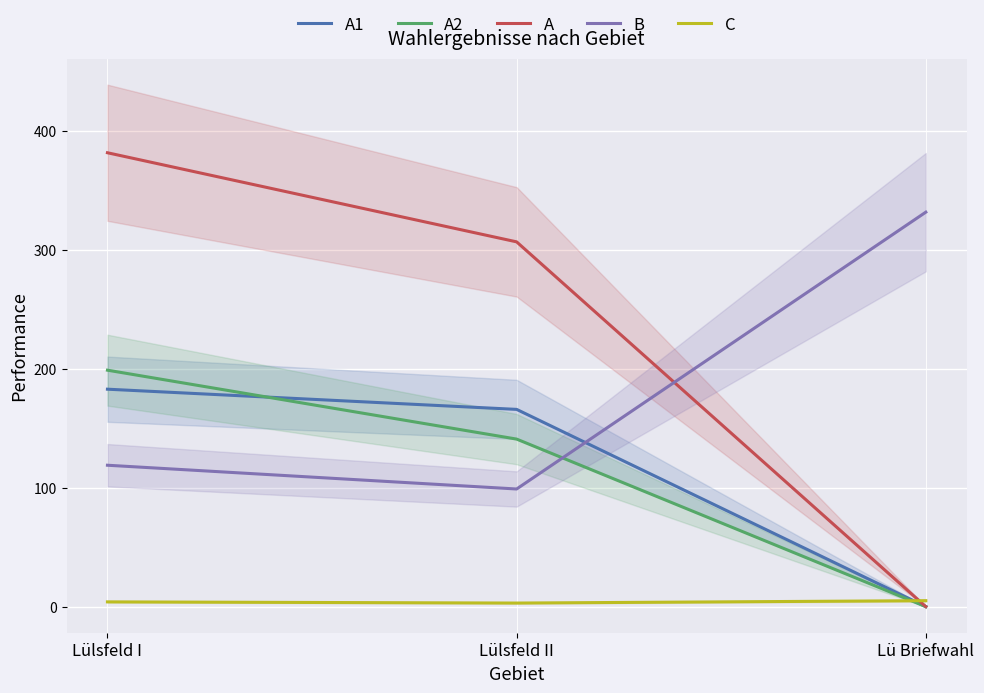

At which category is the sum across all series the highest?

Lülsfeld I